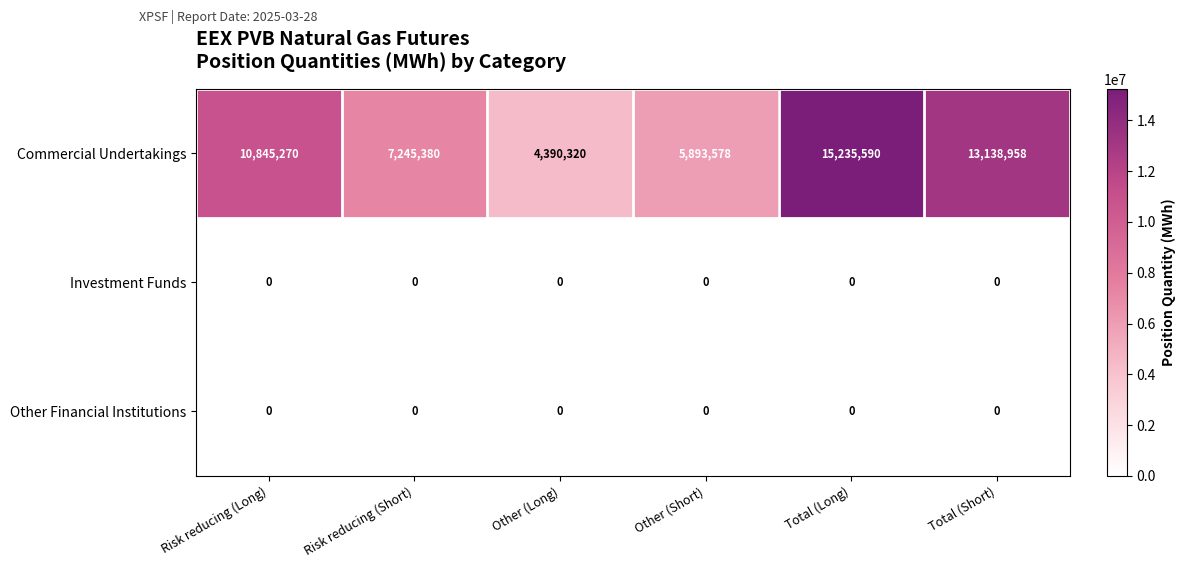

Reading left to right, extract all data points from this chart.

Commercial Undertakings: 10845270	7245380	4390320	5893578	15235590	13138958
Investment Funds: 0	0	0	0	0	0
Other Financial Institutions: 0	0	0	0	0	0